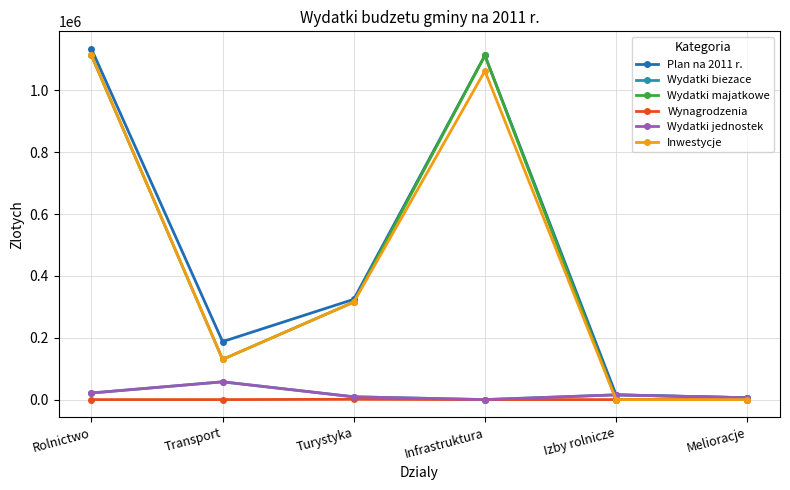

Which category has the highest value in the Wydatki jednostek series?

Transport